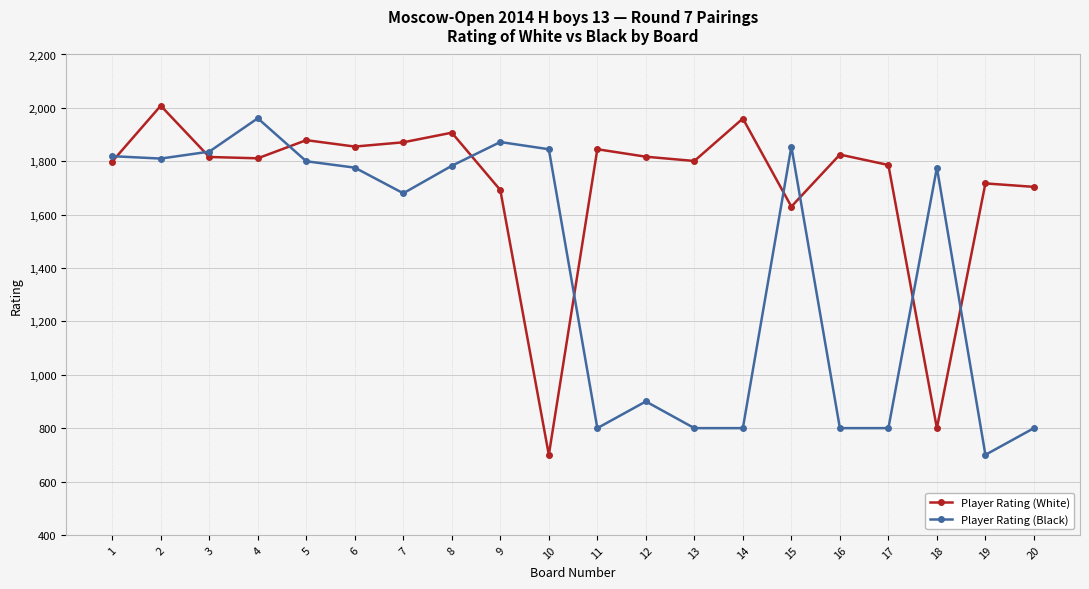

List the series in order of their overall mean, lowest first.

Player Rating (Black), Player Rating (White)